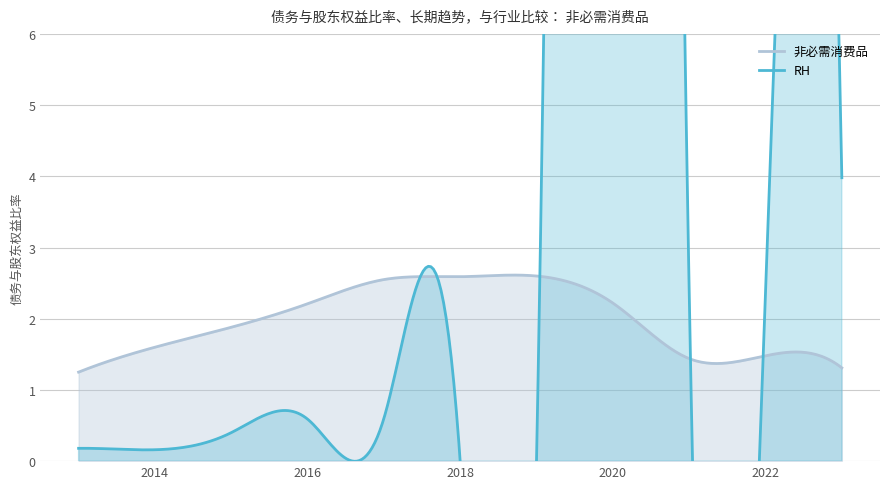

Where is RH nearest to the value 34?

2023-01-28